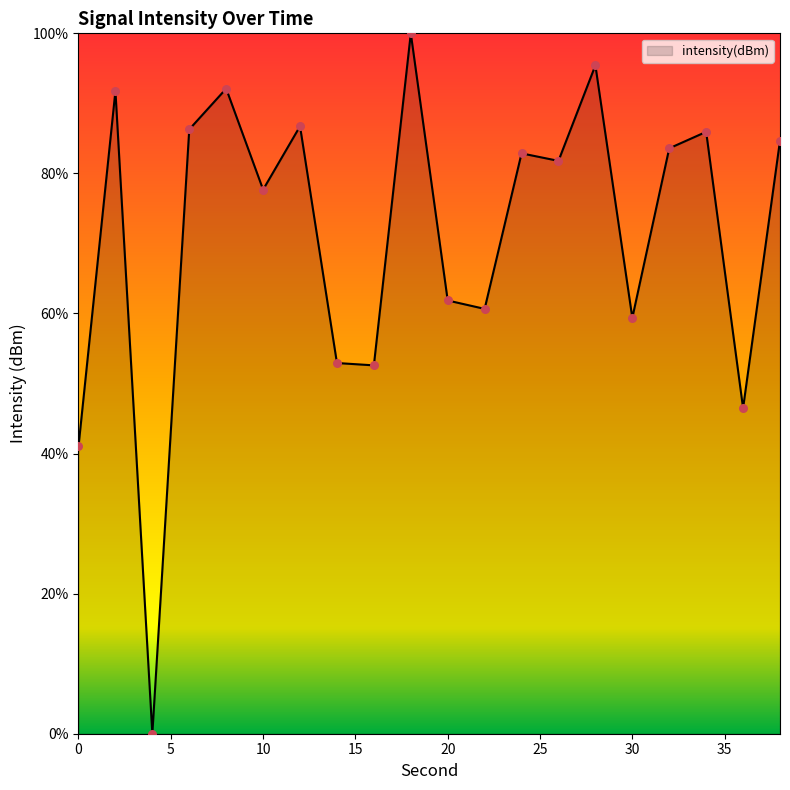

What is the maximum value shown in the chart?

100.0